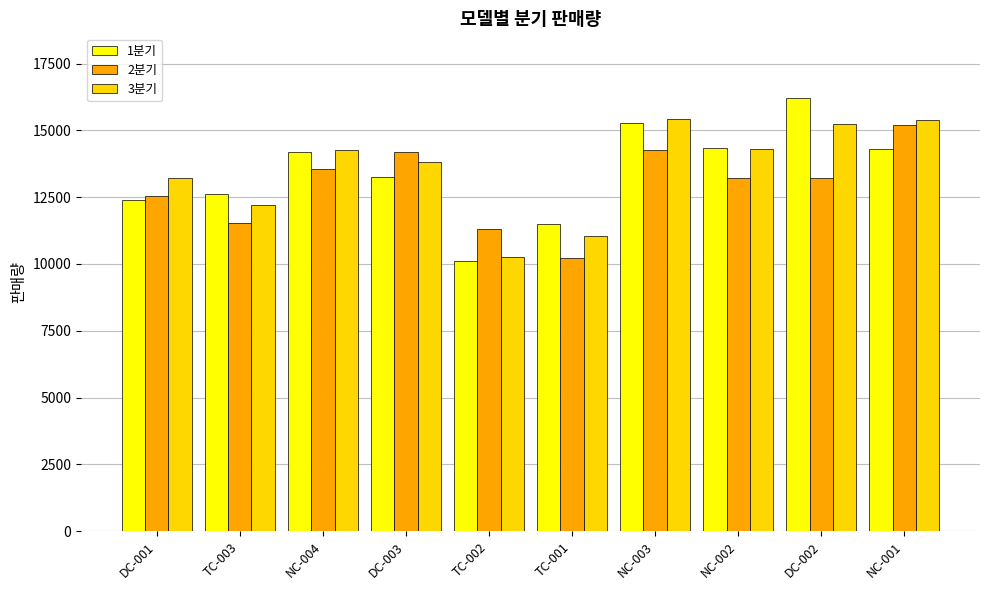

Where is 3분기 nearest to the value 12835?

DC-001